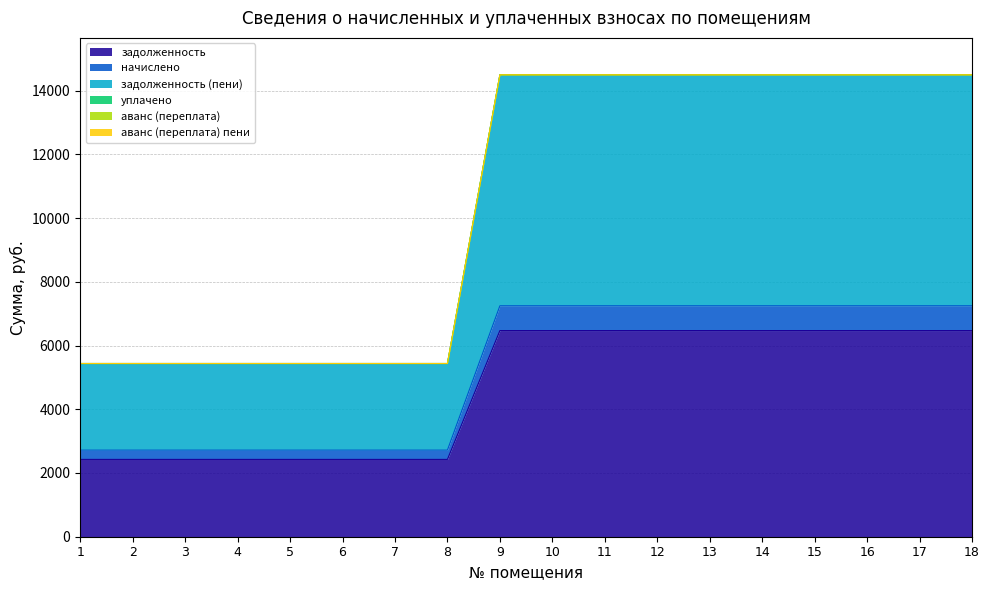

Does the chart have visible grid lines?

Yes